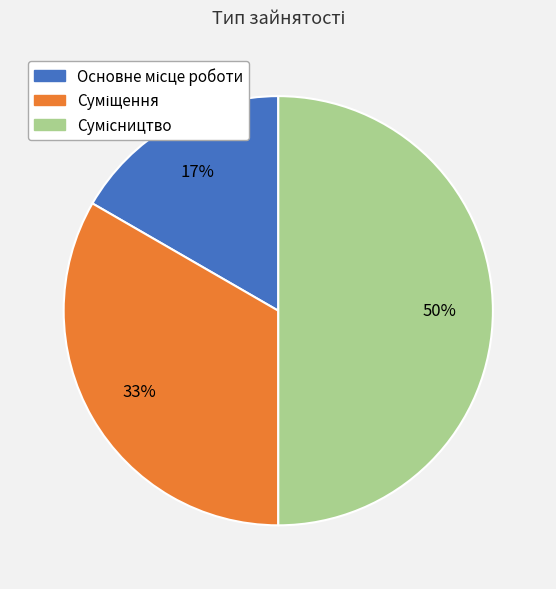

To the nearest percent, what is the average slice percentage?

33%